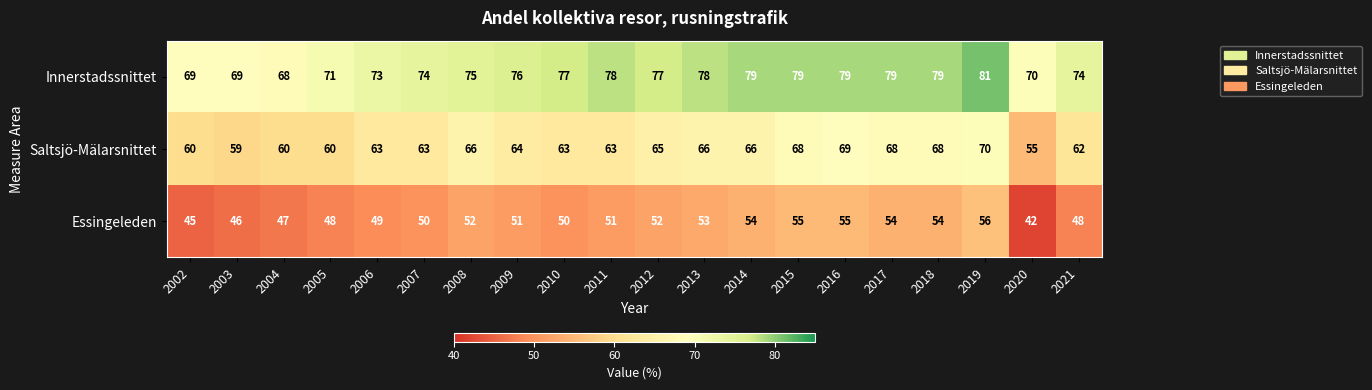

What is the difference between the maximum and minimum values in the Essingeleden series?

14